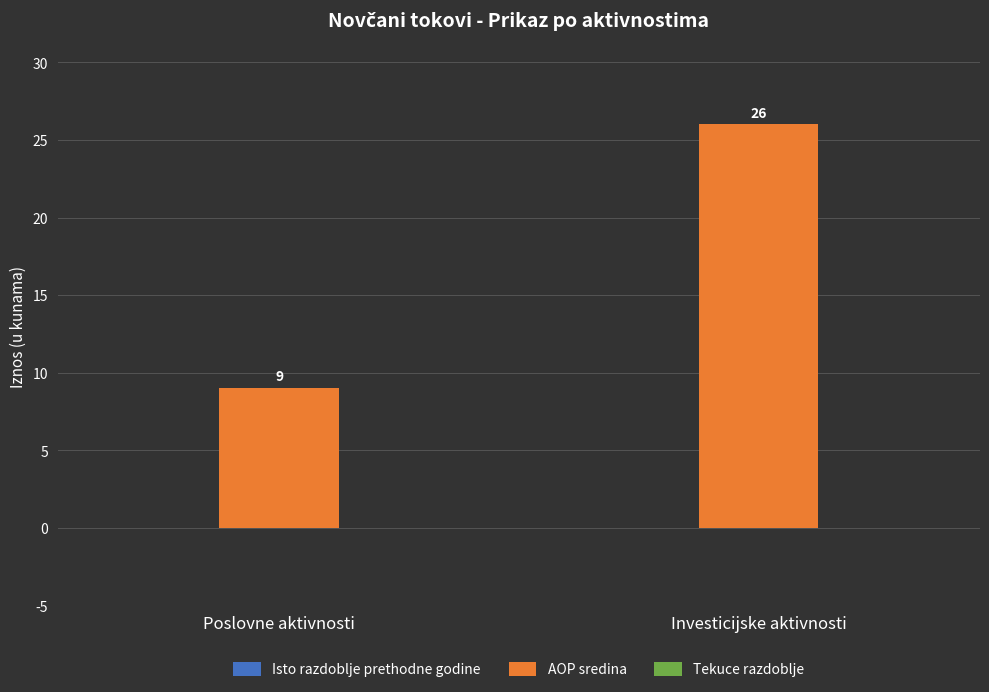

What position from the right is Poslovne aktivnosti?

2